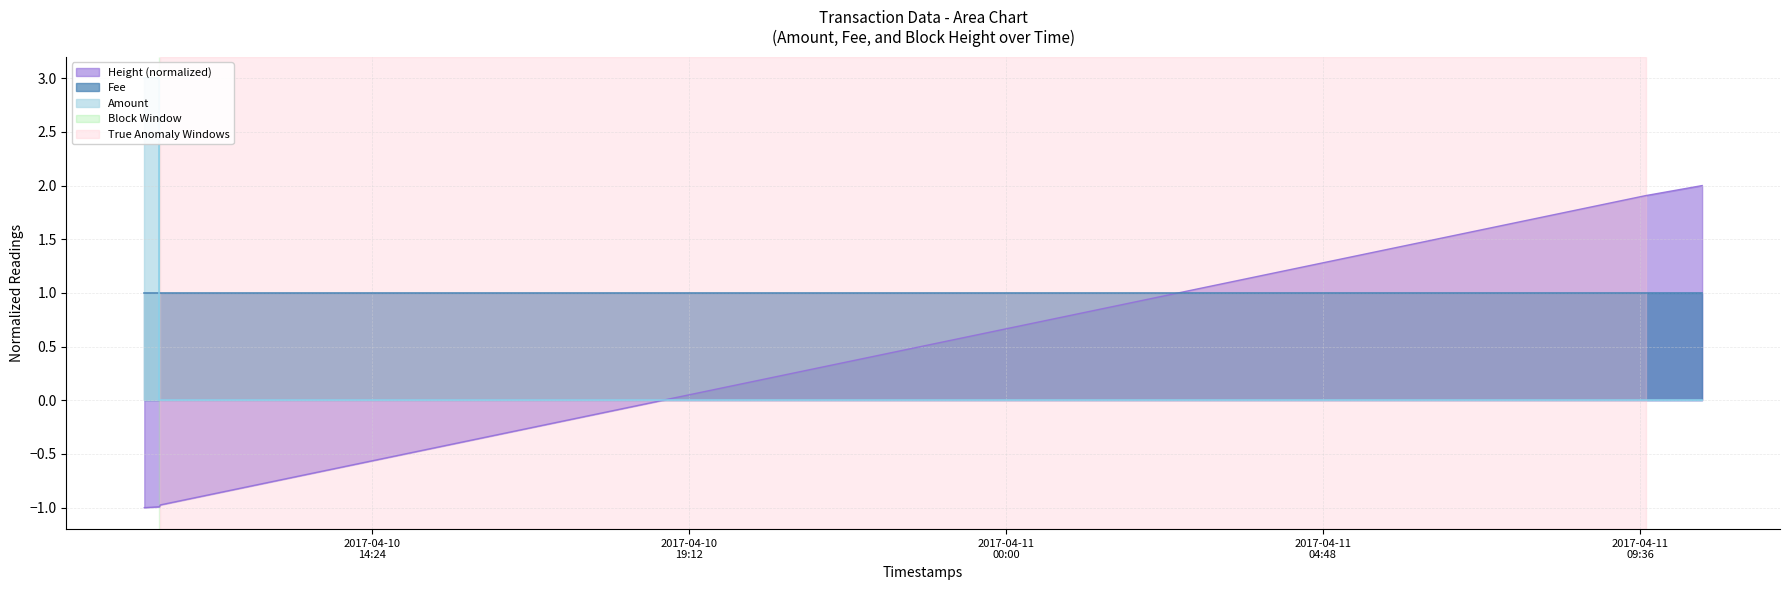

What is the sum of the Height (normalized) values at 2017-04-10 11:11:08 and 2017-04-10 11:11:08?

-2.0